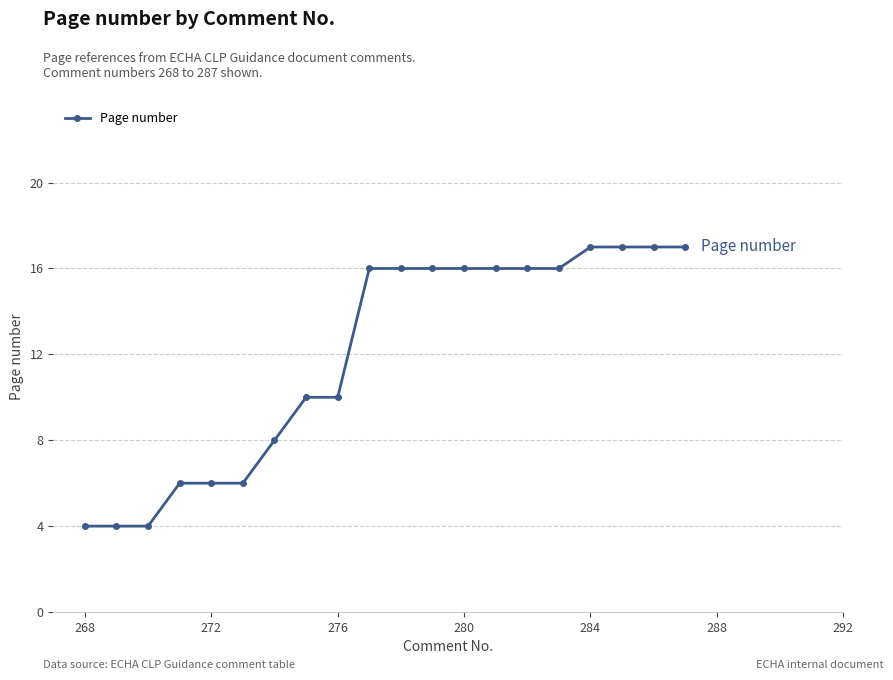

What is the minimum value shown in the chart?

4